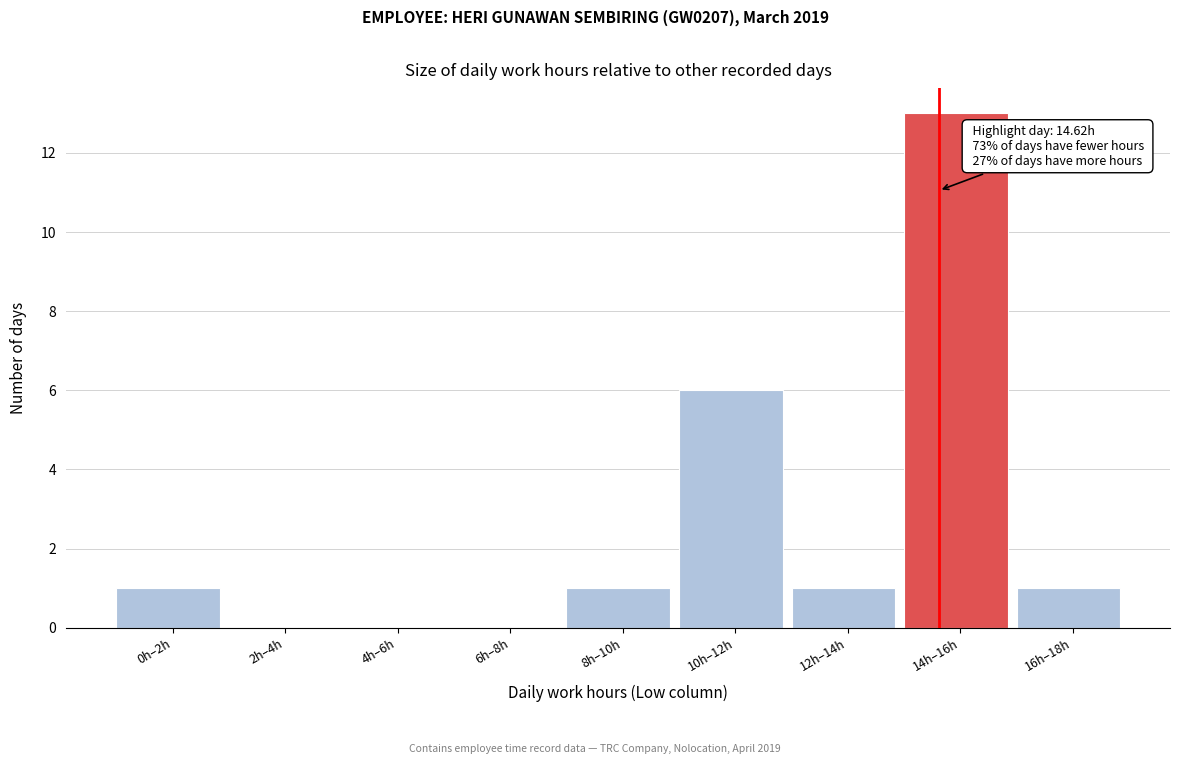

Reading left to right, extract all data points from this chart.

0h–2h=1	2h–4h=0	4h–6h=0	6h–8h=0	8h–10h=1	10h–12h=6	12h–14h=1	14h–16h=13	16h–18h=1